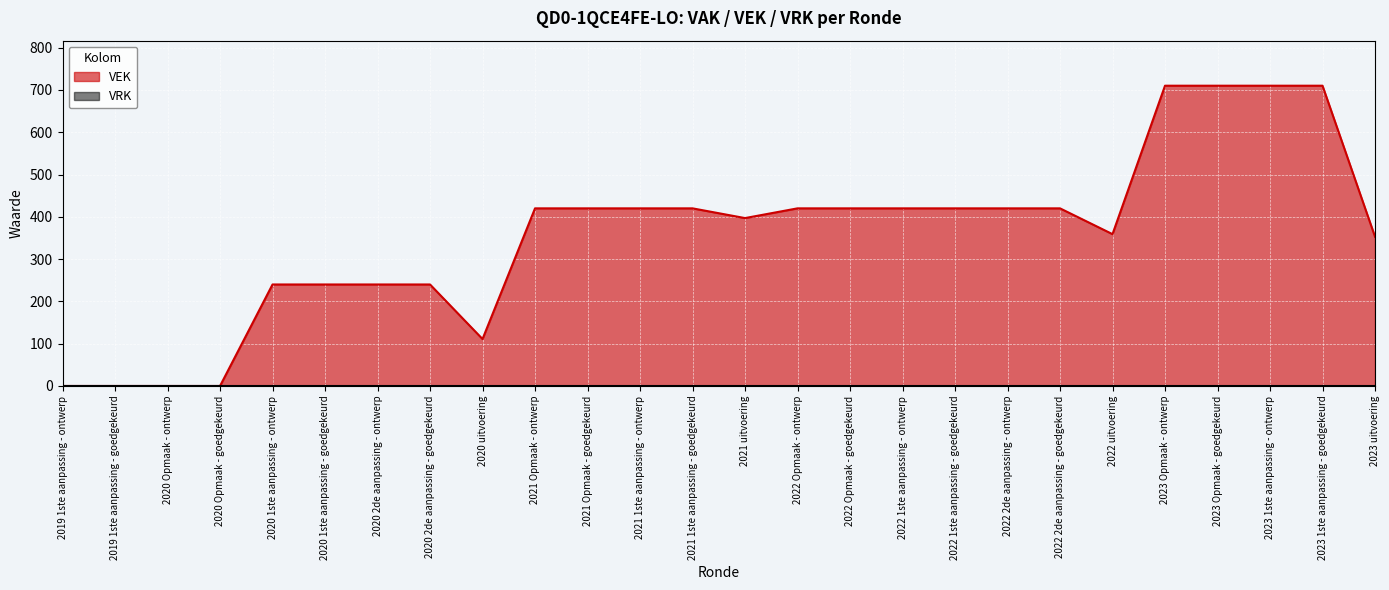

What is the ratio of the value at 2023 1ste aanpassing - goedgekeurd to the value at 2023 Opmaak - ontwerp?

1.0